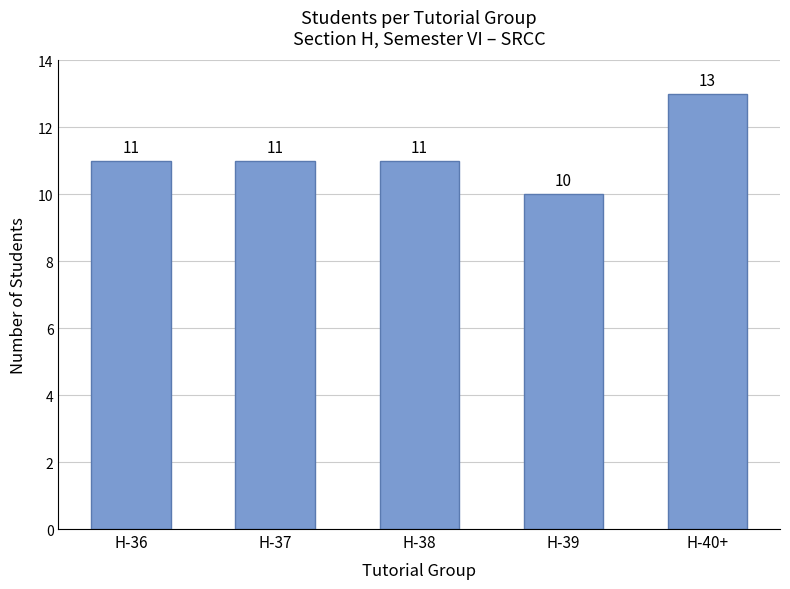

At which category does the chart reach its peak across all series?

H-40+